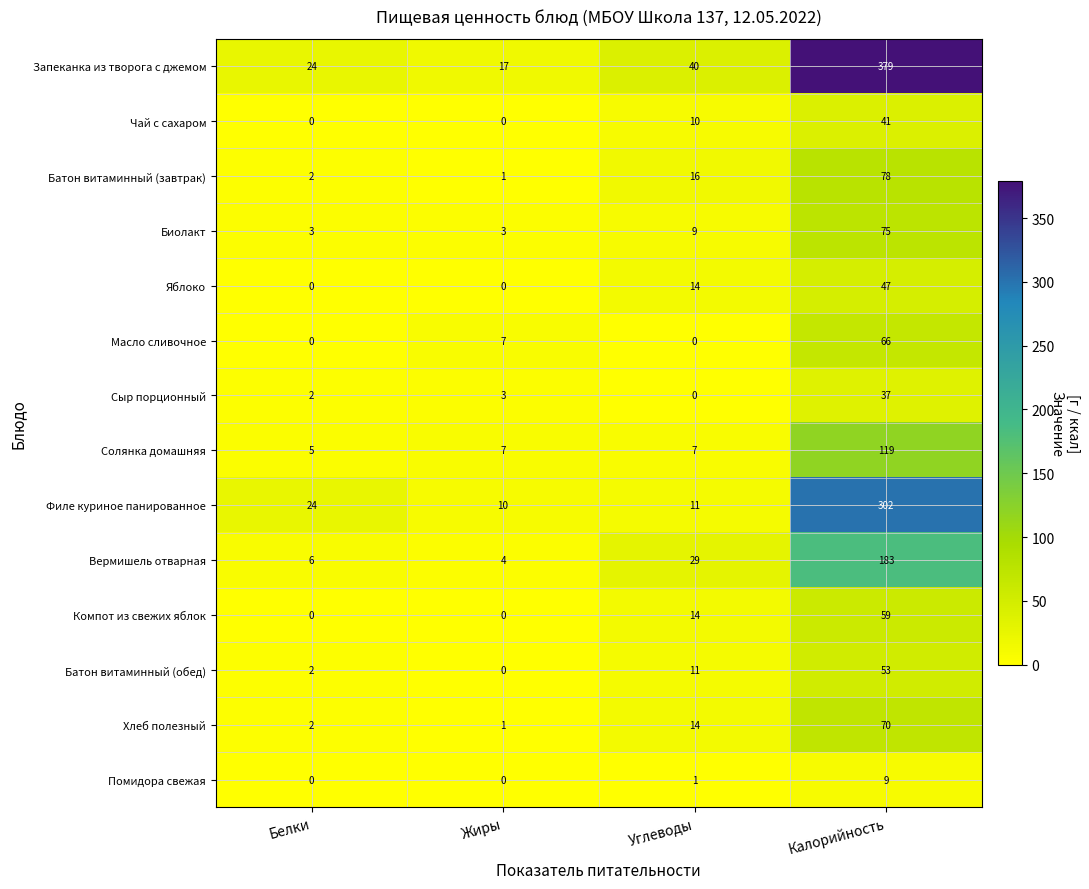

What is the approximate value of Вермишель отварная at Жиры, to the nearest 5?

5